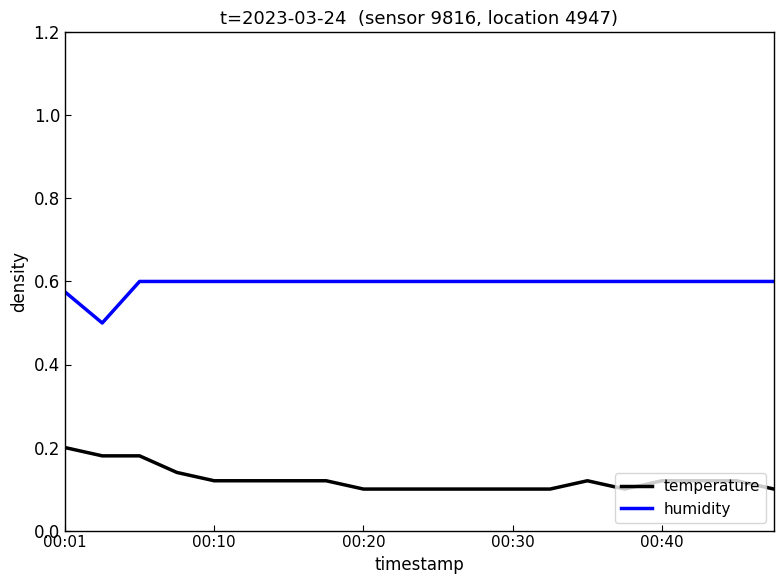

Which series has the largest total across all categories?

humidity